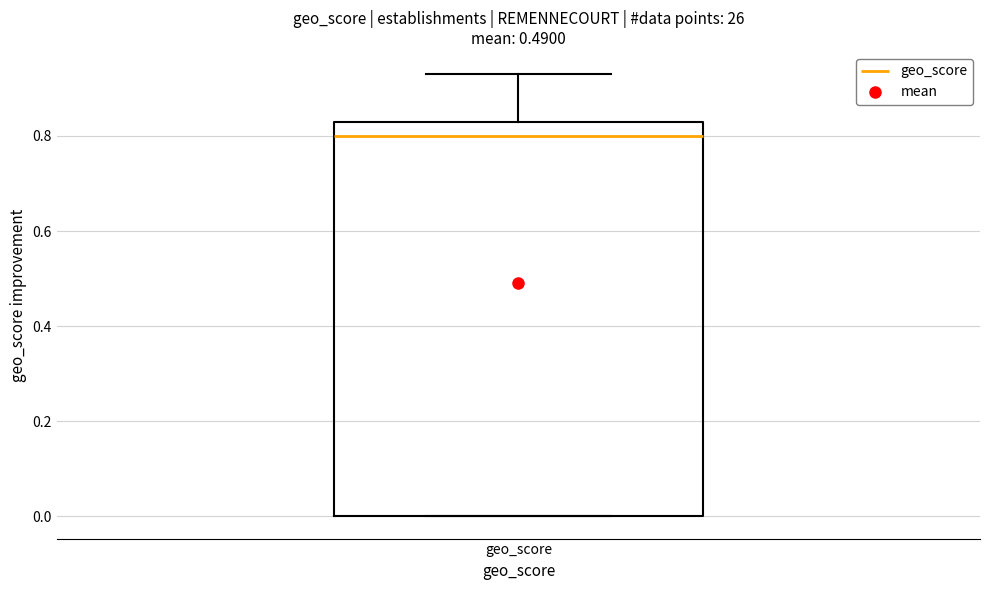

Read this box plot against the y-axis: the position of the median line, the range covered by the box, and the ends of both whiskers. The values are not printed on the chart, so give them approximately, as read against the axis.

median 0.80, box 0.00 to 0.84, whiskers 0.00 to 0.94